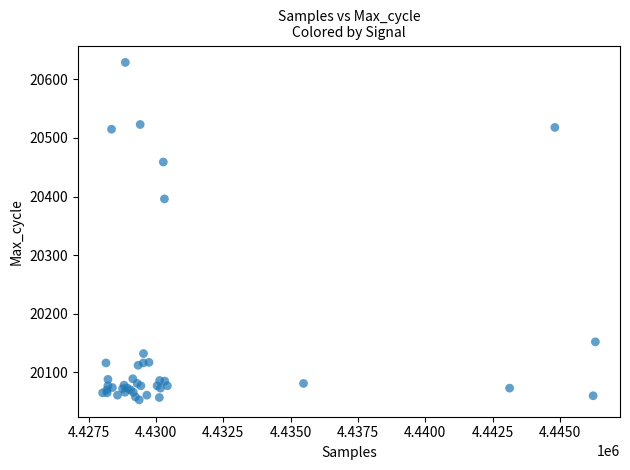

What Y value in the scatter plot is closest to 20341?

20396